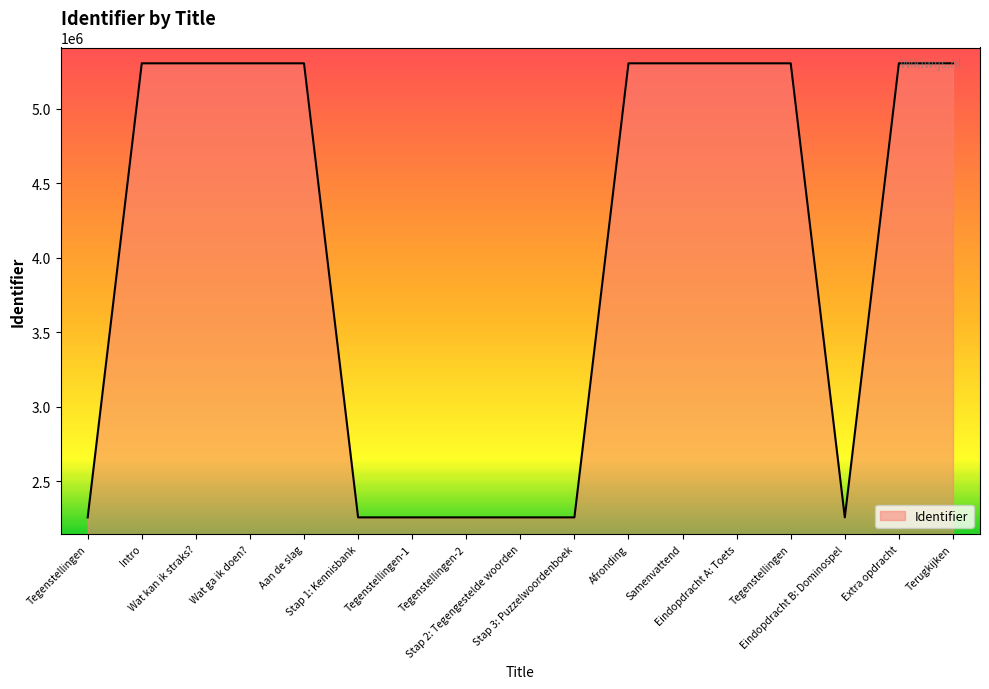

How many series are shown in this chart?

1